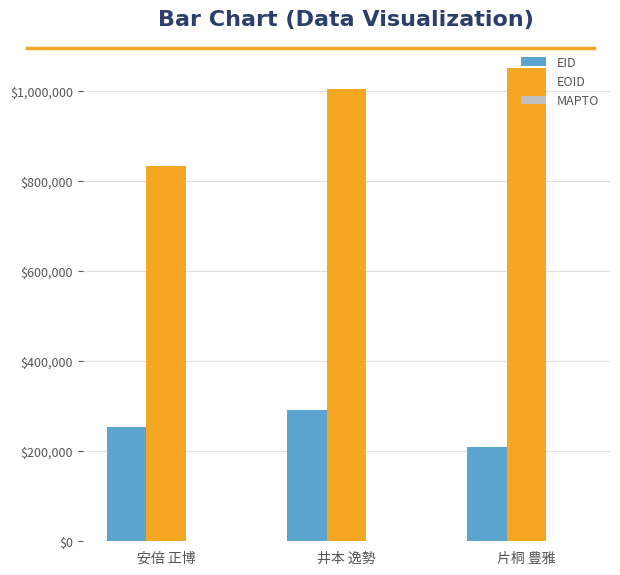

Reading left to right, what are all the values shown in this chart?

EID: 252926	292259	208340
EOID: 831811	1002699	1049653
MAPTO: 0	0	0